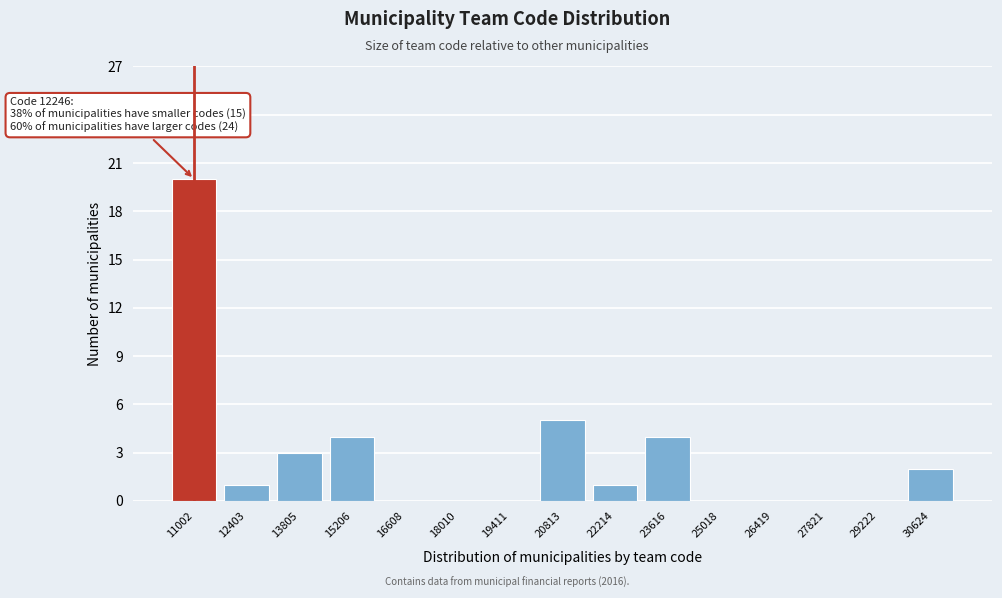

Reading left to right, extract all data points from this chart.

11002=20	12403=1	13805=3	15206=4	16608=0	18010=0	19411=0	20813=5	22214=1	23616=4	25018=0	26419=0	27821=0	29222=0	30624=2